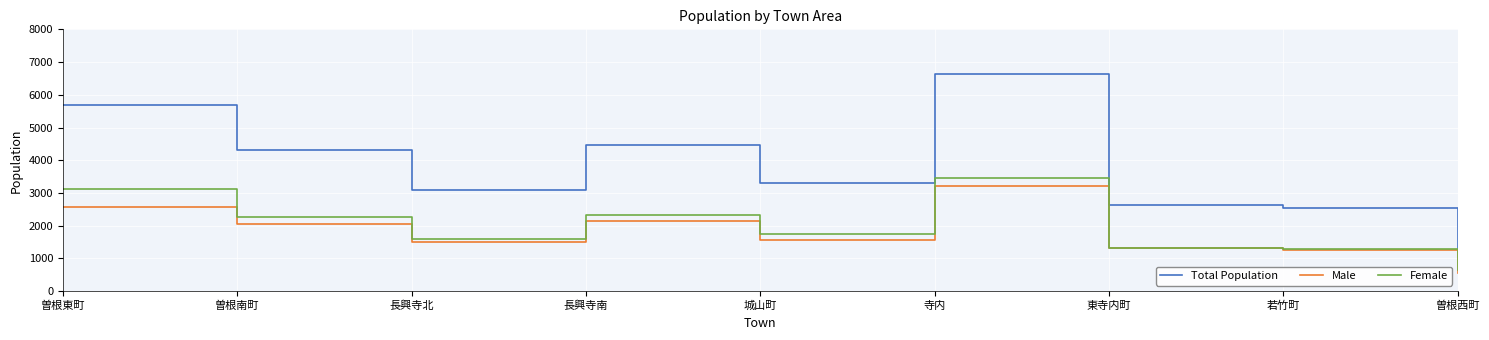

Is the value of Female at 若竹町 greater than the value of Male at 長興寺北?

No